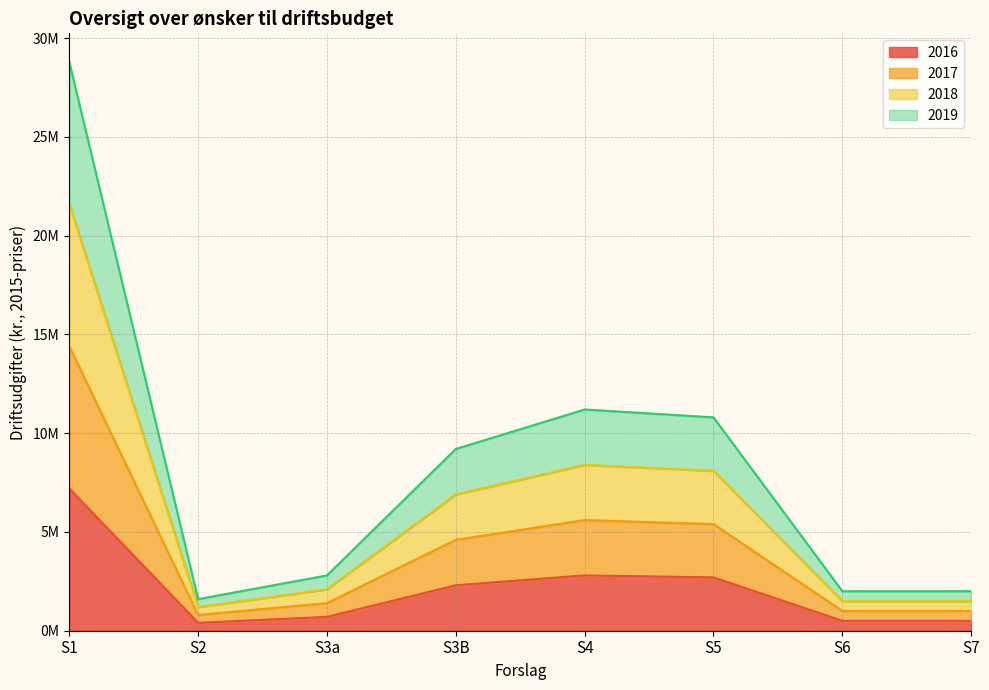

Which series has the largest range (max minus min)?

2019